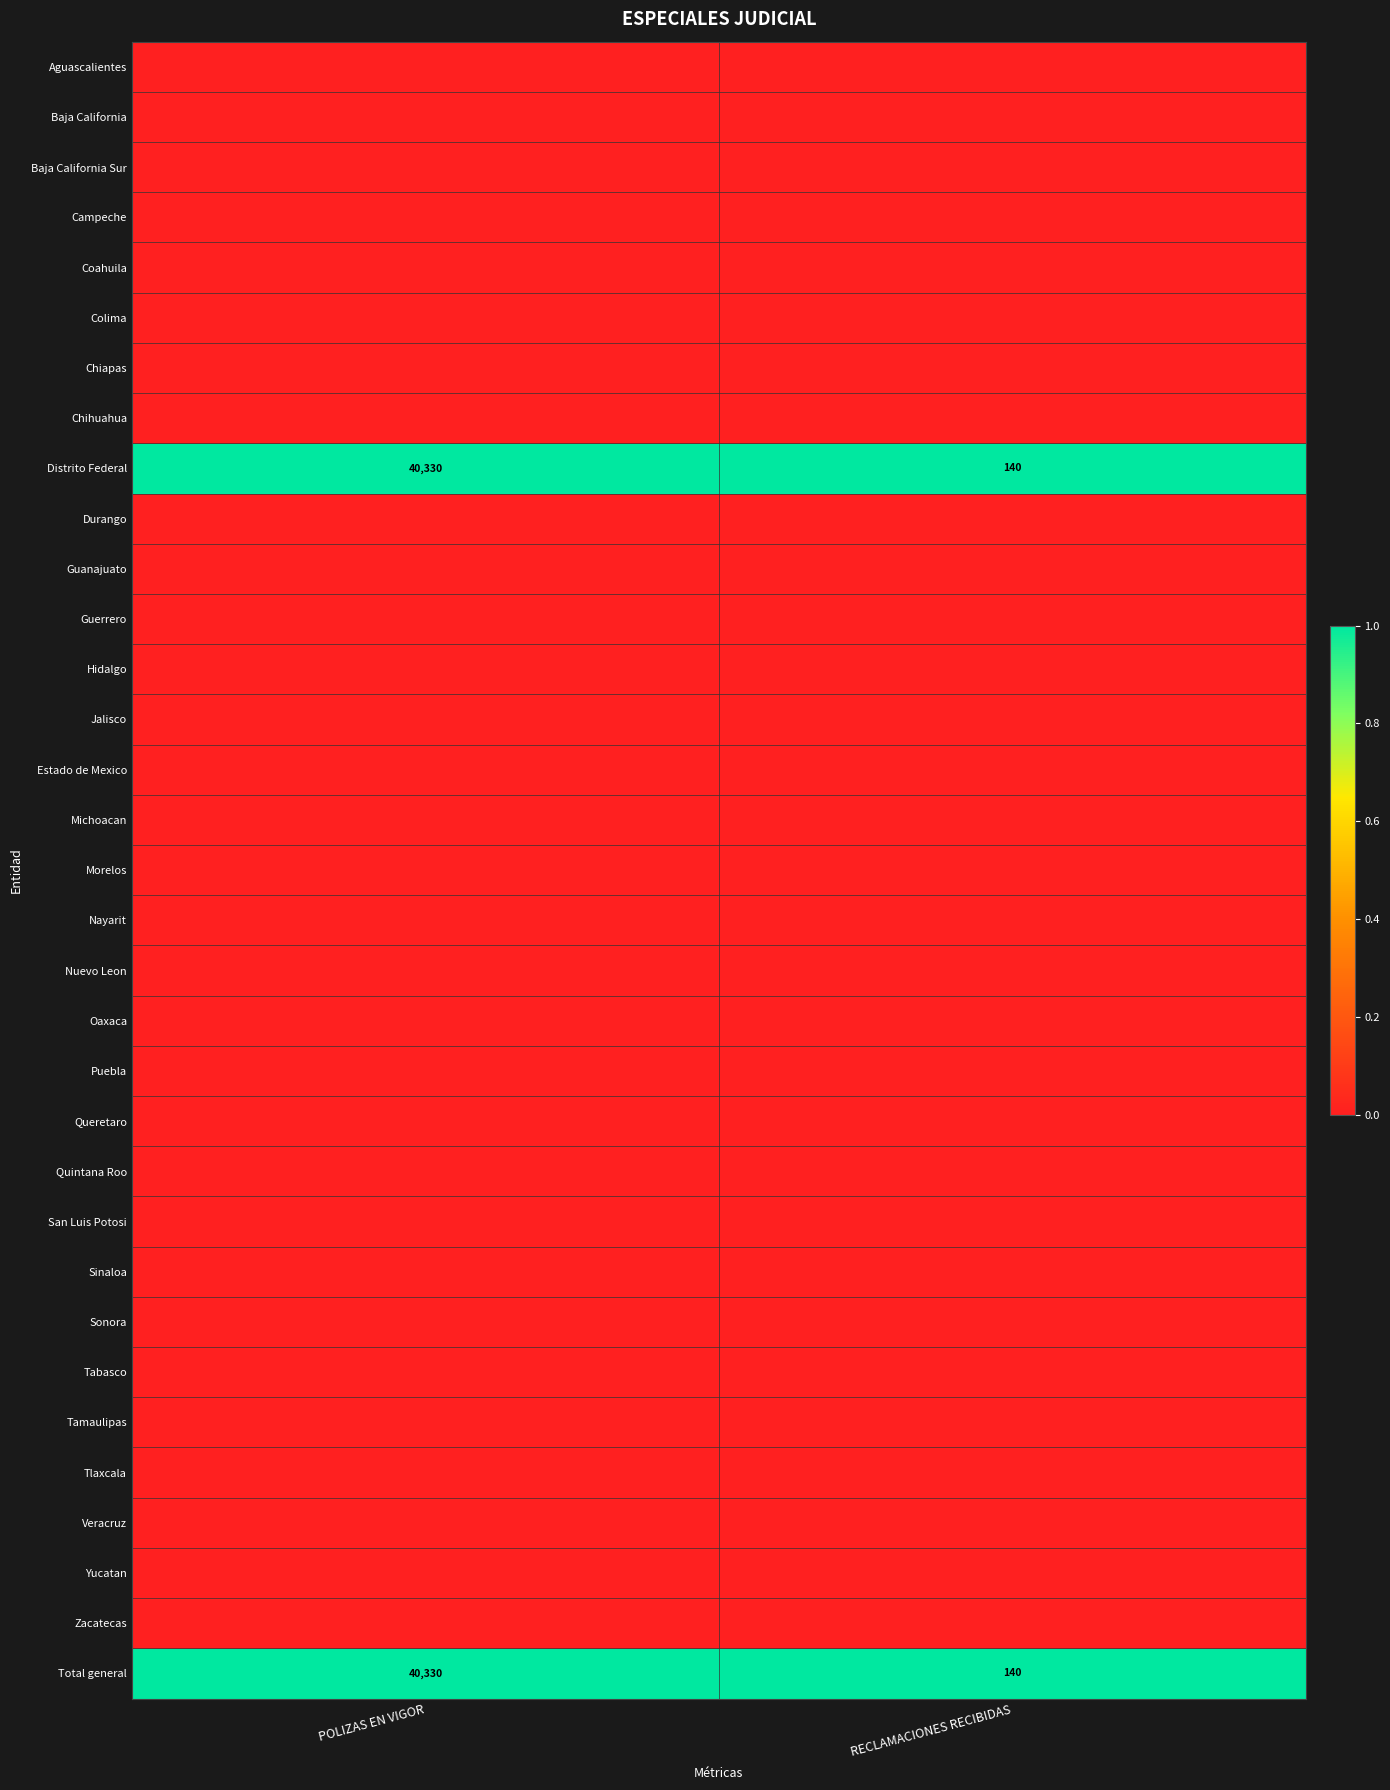

Between POLIZAS EN VIGOR and RECLAMACIONES RECIBIDAS, which is larger?

POLIZAS EN VIGOR